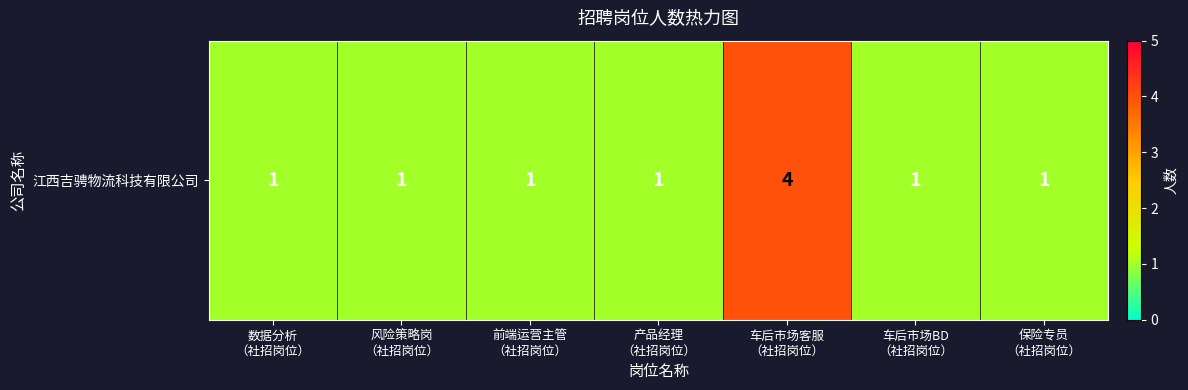

List the labels in order of value, smallest first.

数据分析
（社招岗位）, 风险策略岗
（社招岗位）, 前端运营主管
（社招岗位）, 产品经理
（社招岗位）, 车后市场BD
（社招岗位）, 保险专员
（社招岗位）, 车后市场客服
（社招岗位）